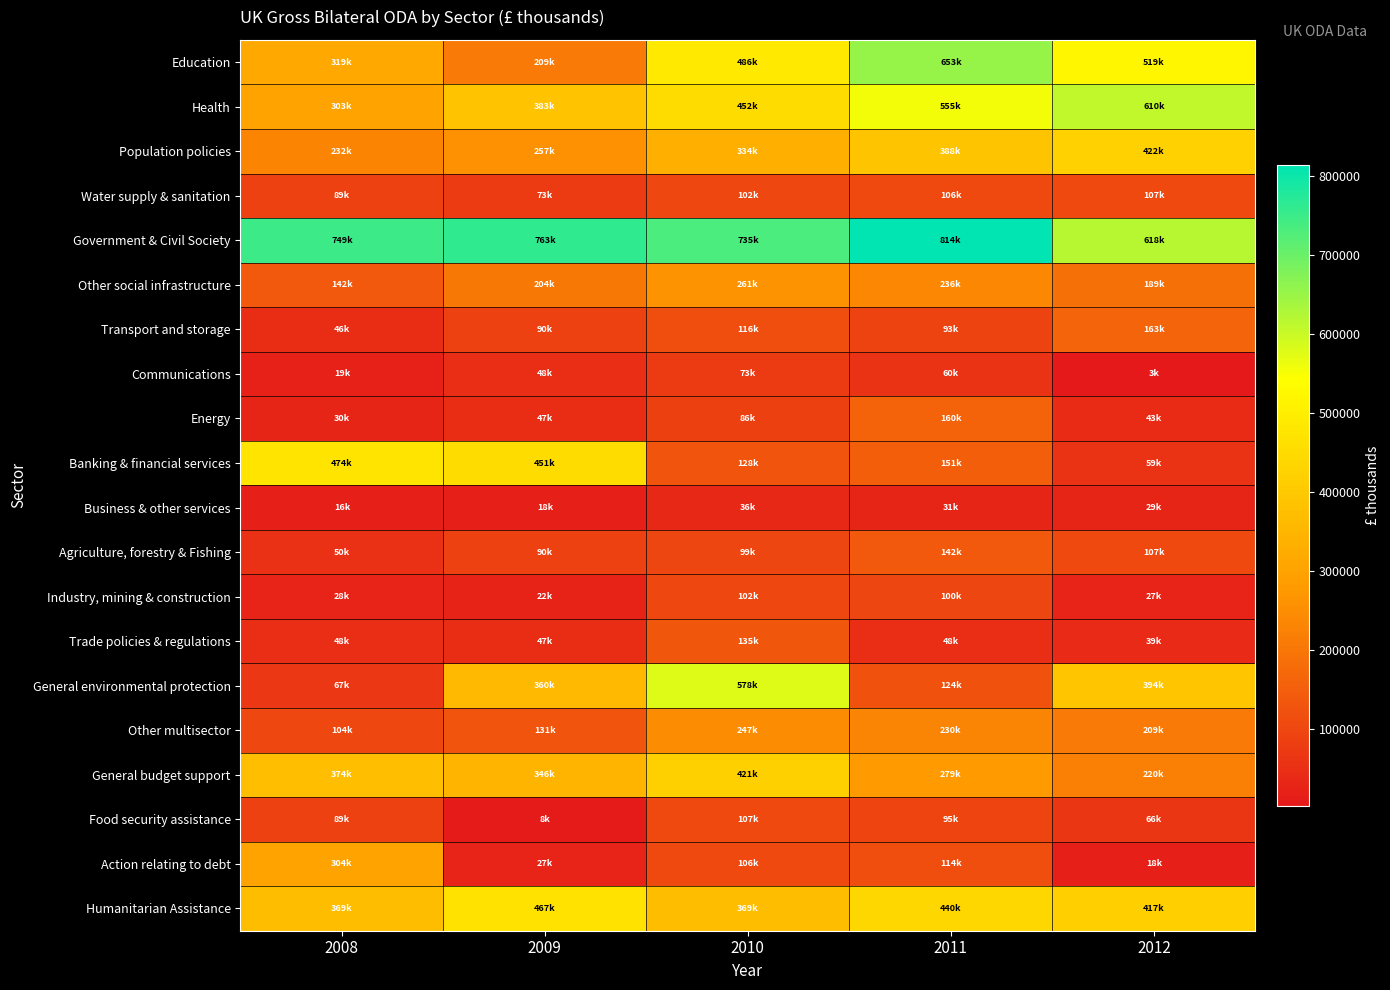

What is the spread (max minus min) of values at 2009?

754879.9